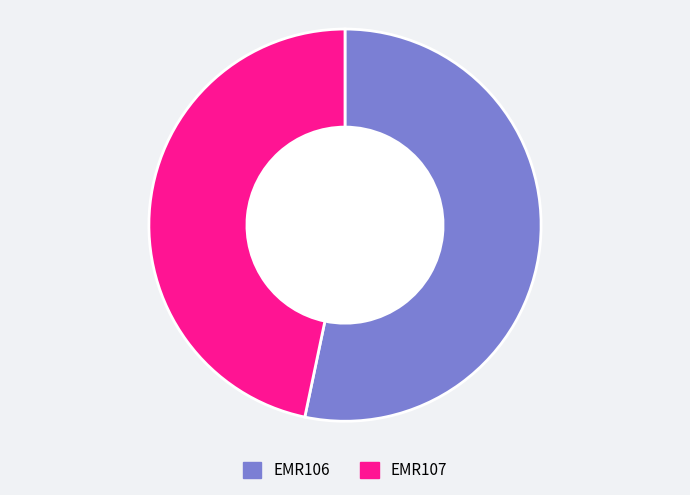

Is the sum of EMR107 and EMR106 greater than half?

Yes